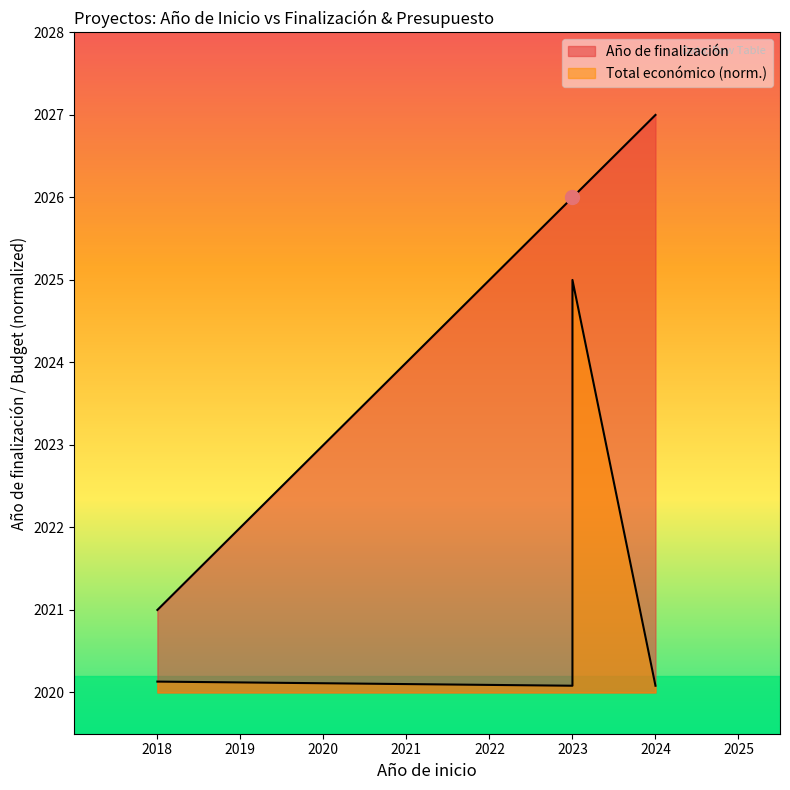

Reading right to left, transcribe all the data shown in this chart.

2027	2026	2026	2021